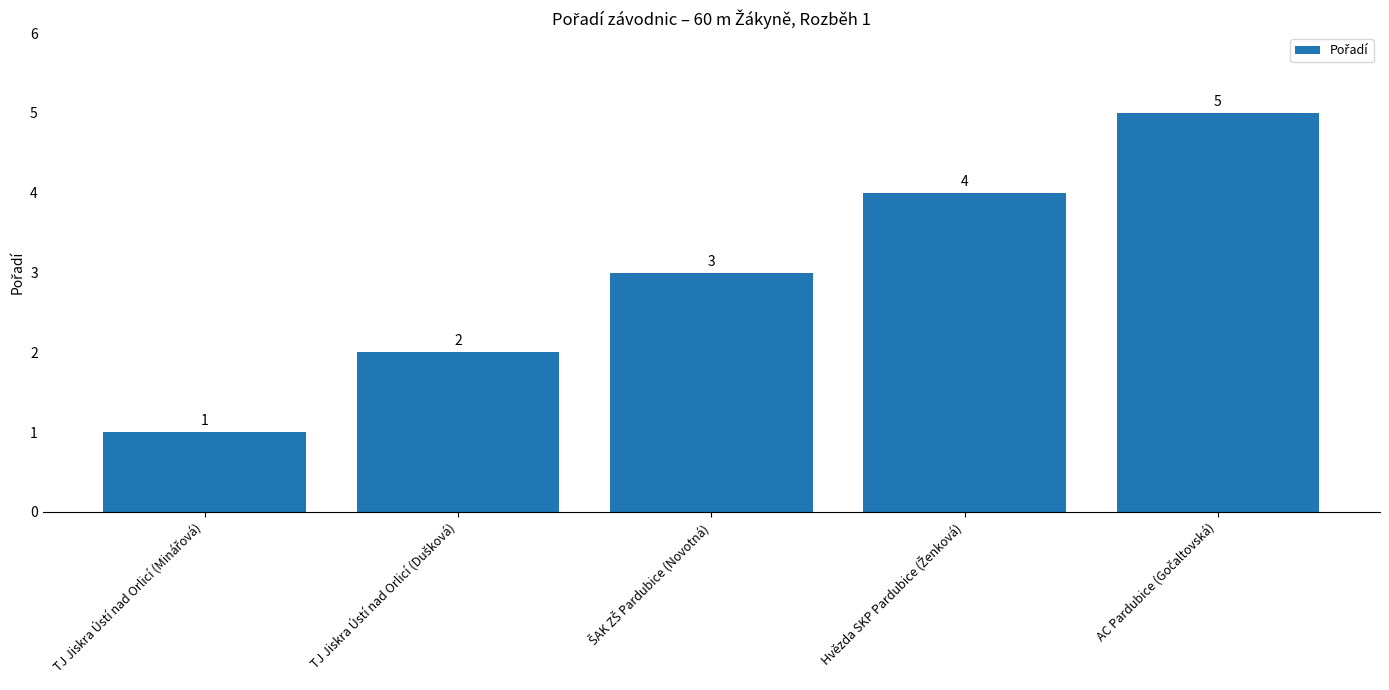

What is the average value?

3